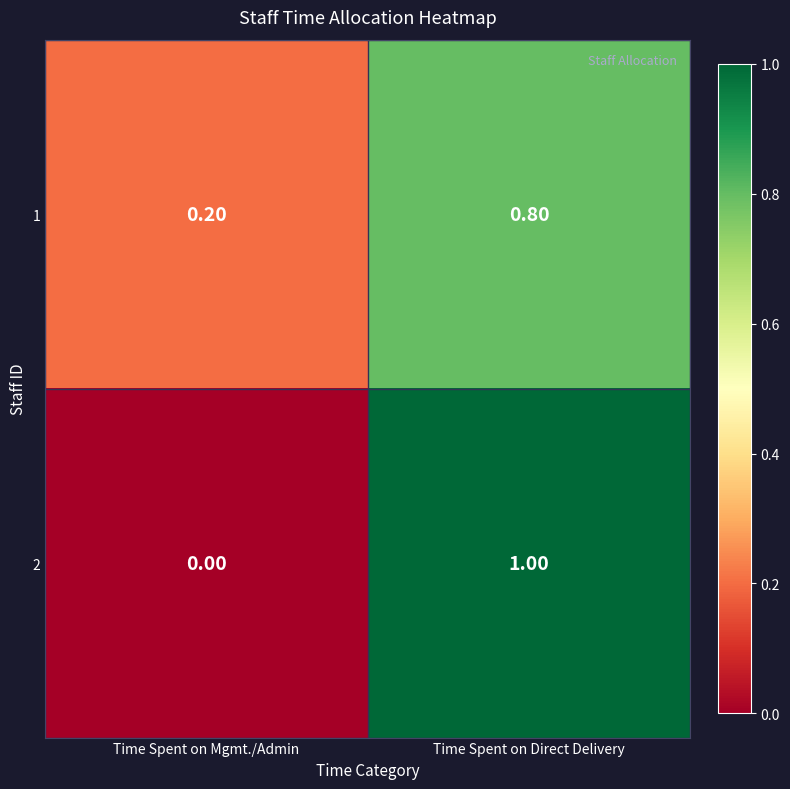

Where is 2 nearest to the value 0?

Time Spent on Mgmt./Admin